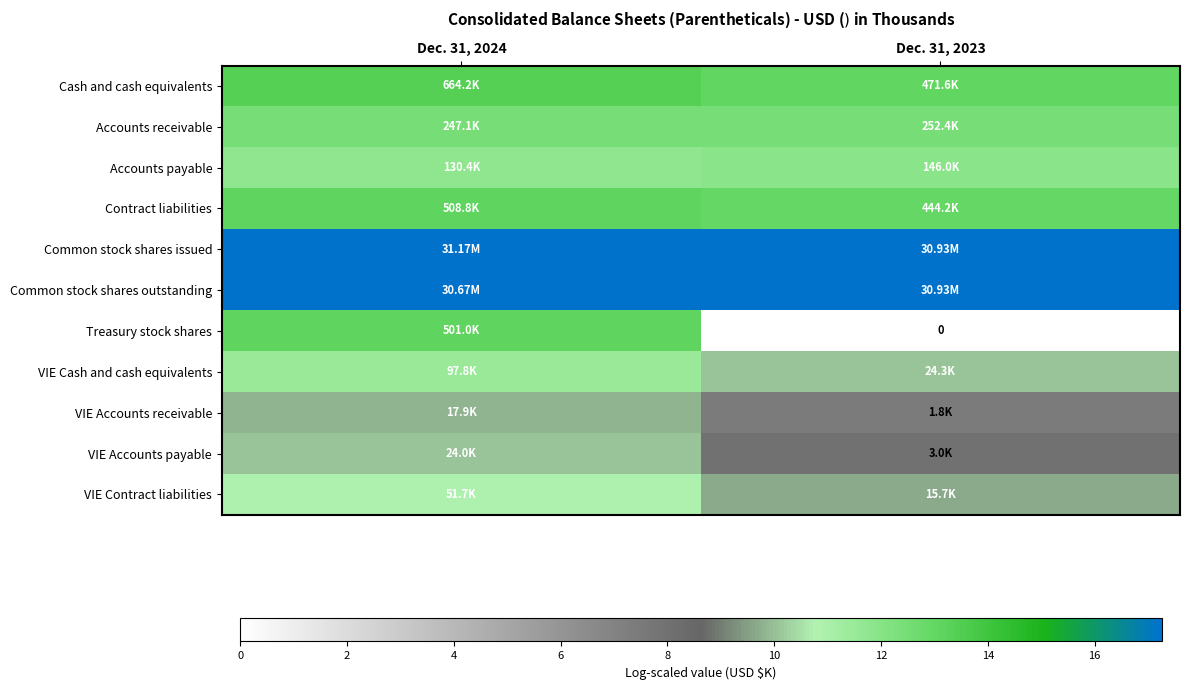

Rank the series at Dec. 31, 2023 from lowest to highest value.

Treasury stock shares, VIE Accounts receivable, VIE Accounts payable, VIE Contract liabilities, VIE Cash and cash equivalents, Accounts payable, Accounts receivable, Contract liabilities, Cash and cash equivalents, Common stock shares issued, Common stock shares outstanding